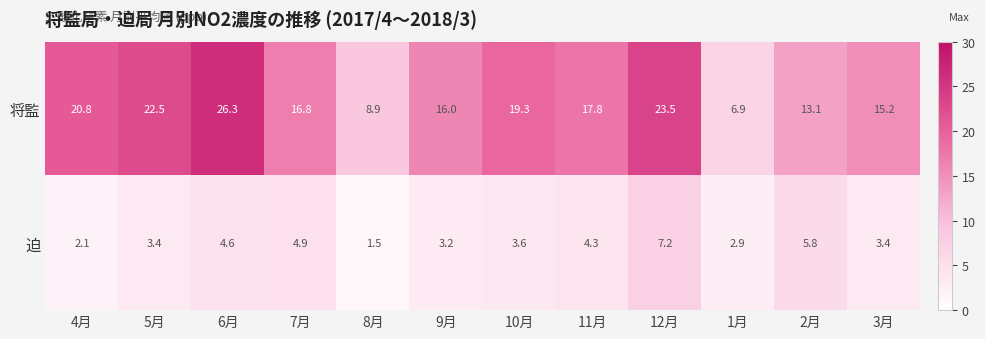

The value of 将監 at 6月 is 26.3. True or false?

True